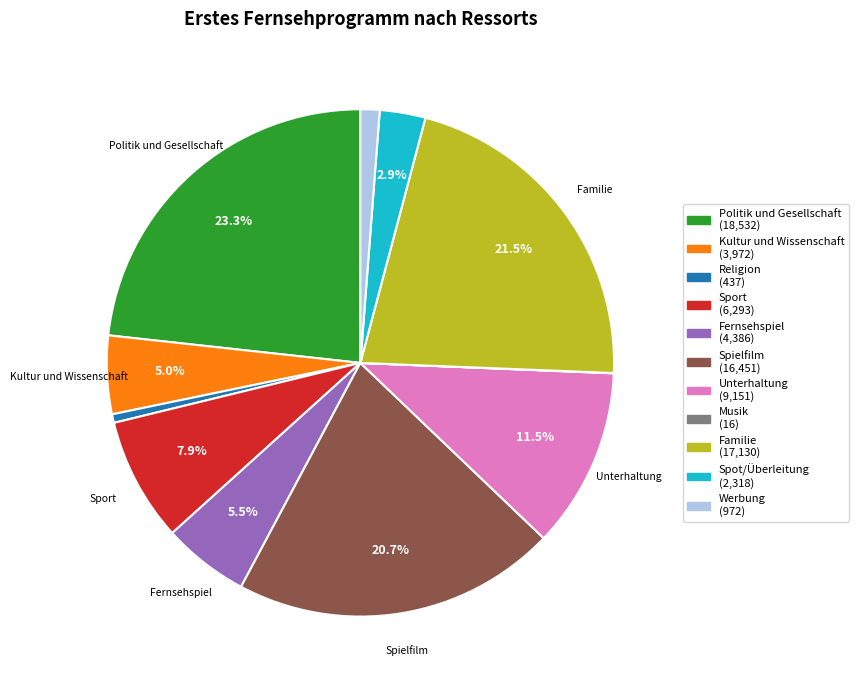

Is there a majority slice in this chart?

No